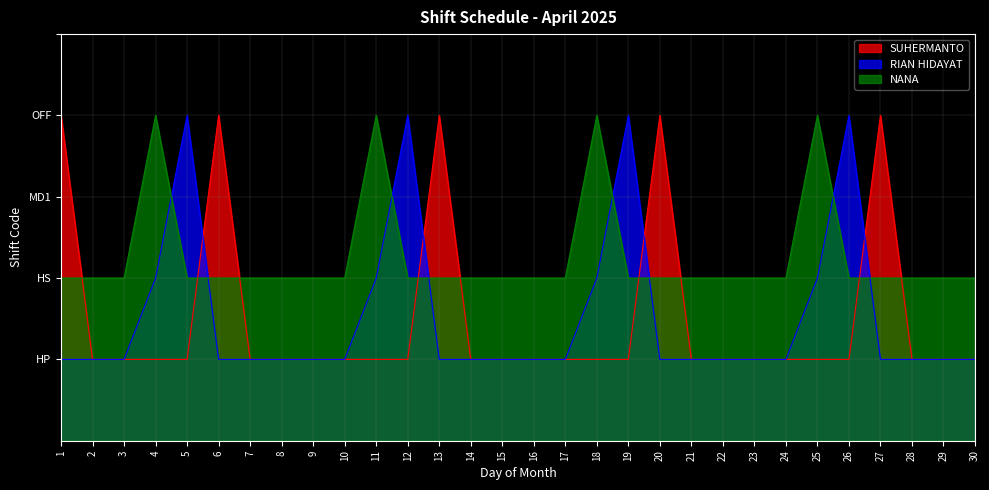

Which series ends up on top after the final intersection of RIAN HIDAYAT and SUHERMANTO?

SUHERMANTO